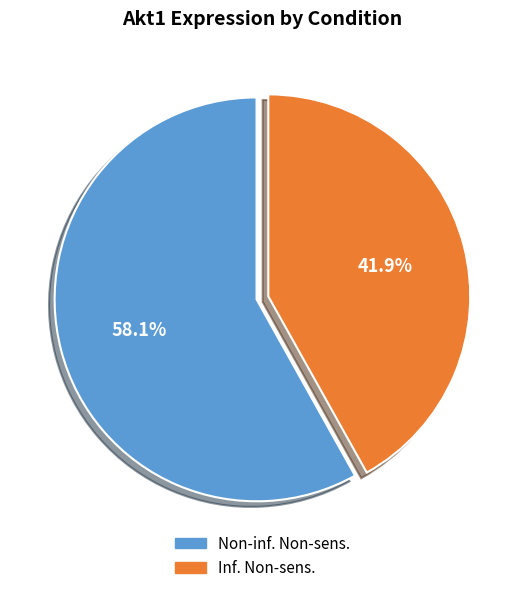

How many slices are in this pie chart?

2